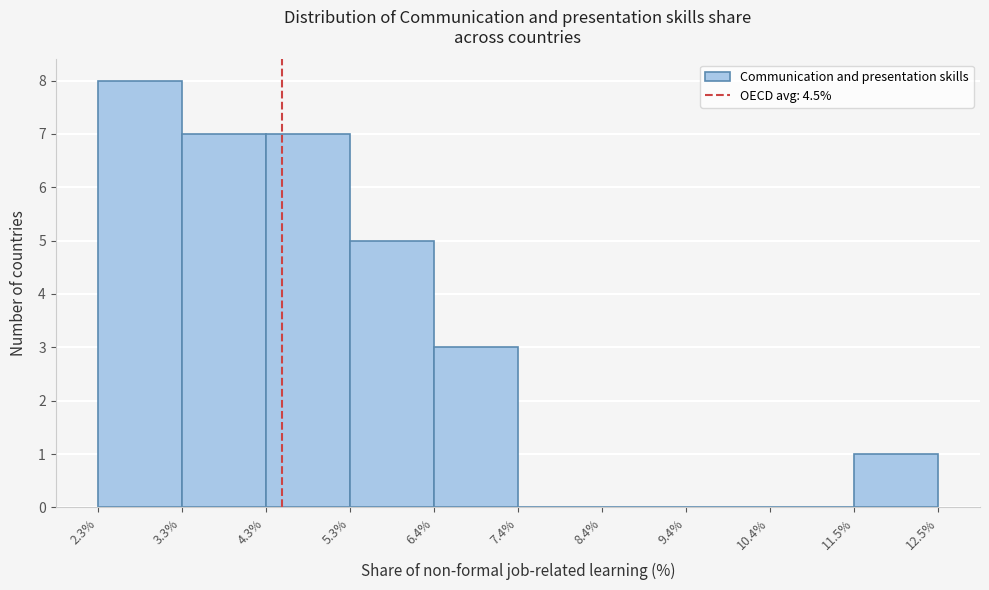

Reading left to right, list every bar in this chart as the range it spans on the x-axis followed by its height. The values are not printed on the chart, so give them approximately, as read against the axis.

2.3% to 3.3%: 8
3.3% to 4.3%: 7
4.3% to 5.3%: 7
5.3% to 6.4%: 5
6.4% to 7.4%: 3
7.4% to 8.4%: 0
8.4% to 9.4%: 0
9.4% to 10.4%: 0
10.4% to 11.5%: 0
11.5% to 12.5%: 1